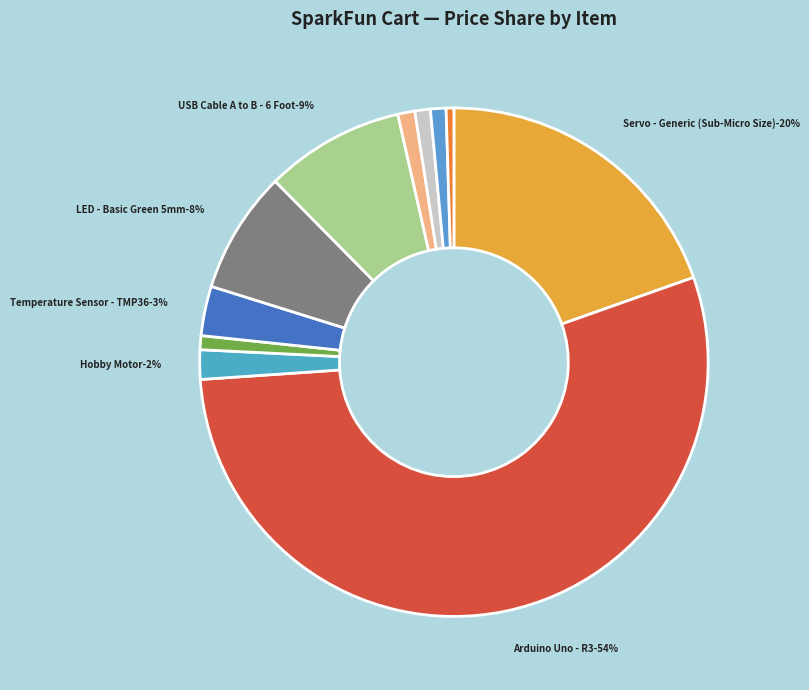

Count the number of slices in the pie.

11